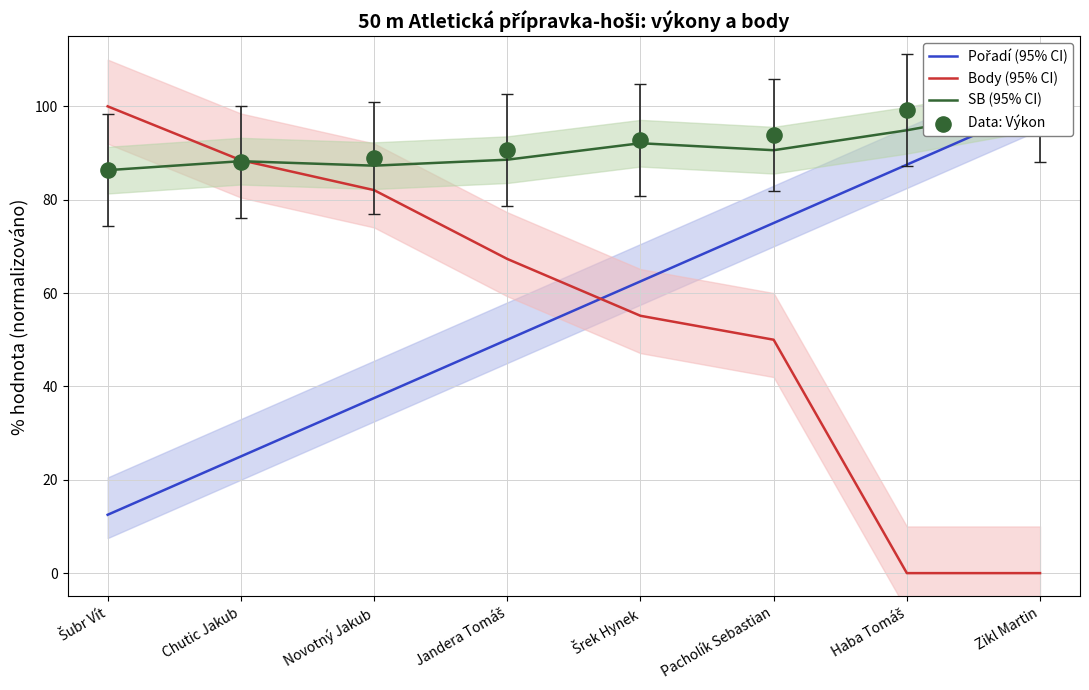

What are all the series names shown in the legend?

Pořadí (95% CI), Body (95% CI), SB (95% CI), Data: Výkon